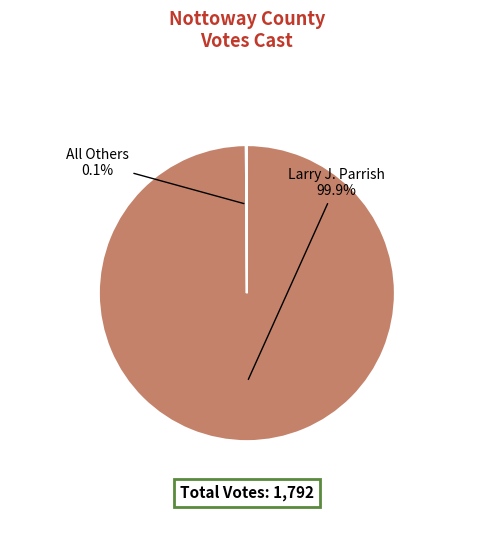

To the nearest percent, what is the average slice percentage?

50%